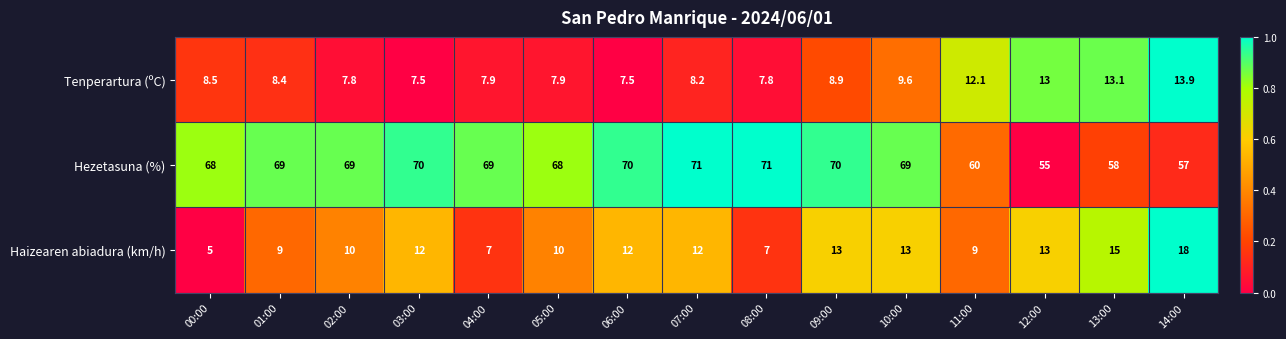

What is the smallest value displayed?

5.0